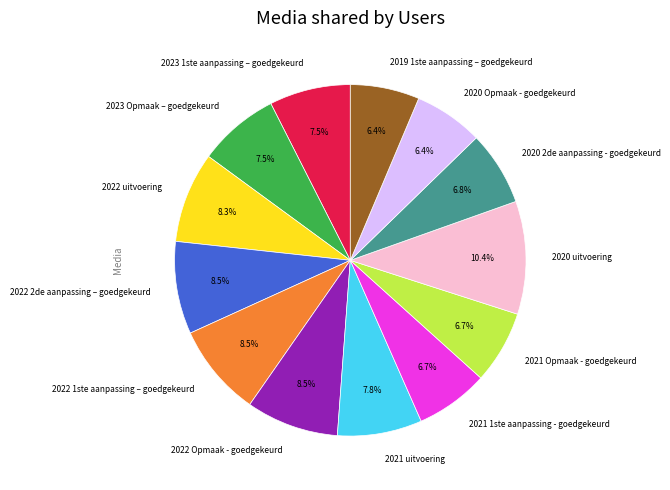

To the nearest percent, what is the average slice percentage?

8%